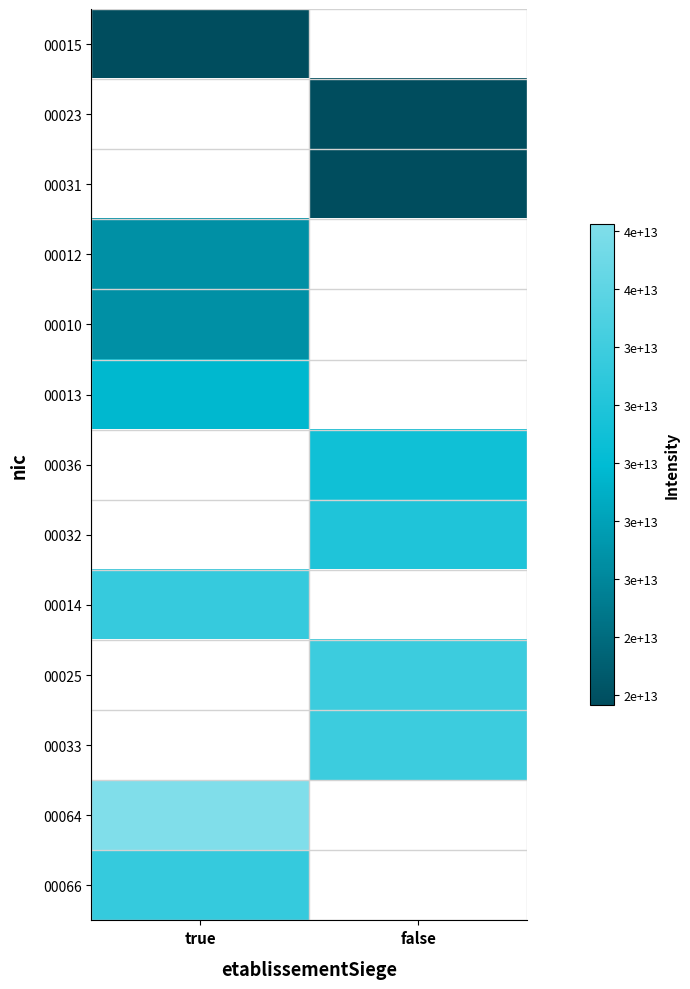

List the series in order of their peak value, highest first.

00013, 00036, 00032, 00014, 00025, 00033, 00064, 00066, 00010, 00015, 00023, 00031, 00012